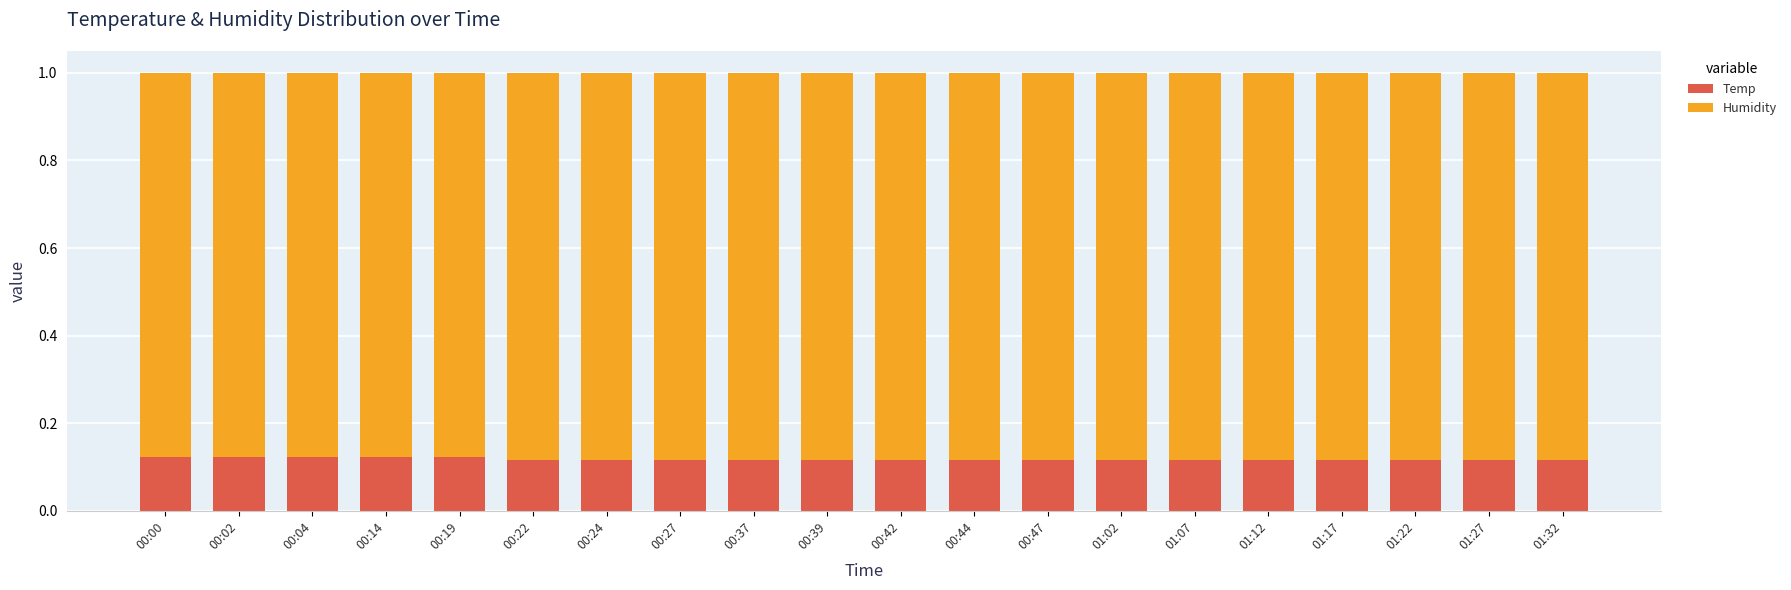

Count the Temp values in the range 0 to 1.

20